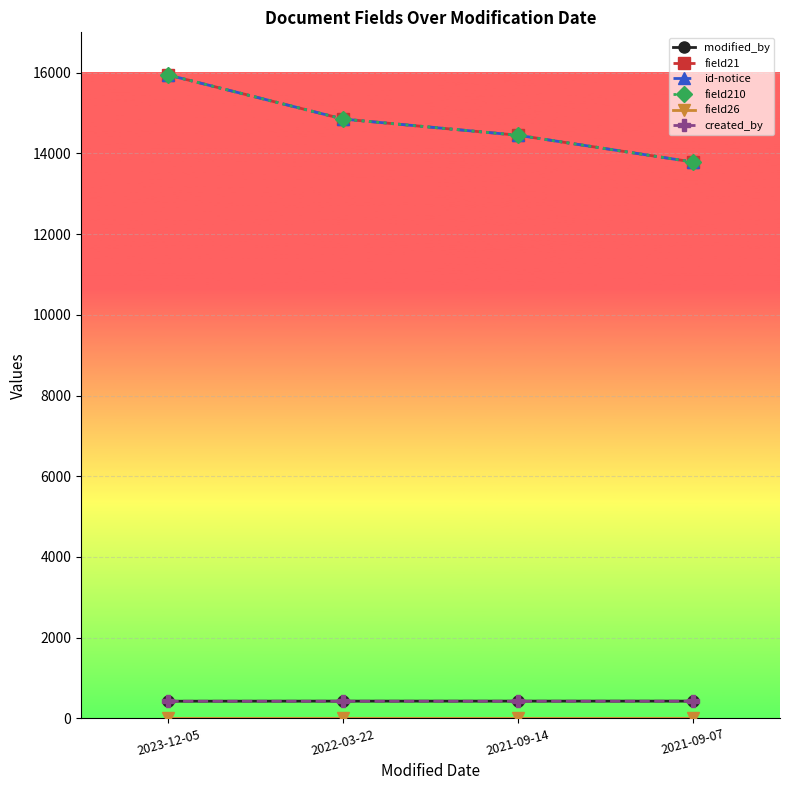

Where is modified_by nearest to the value 427?

2023-12-05